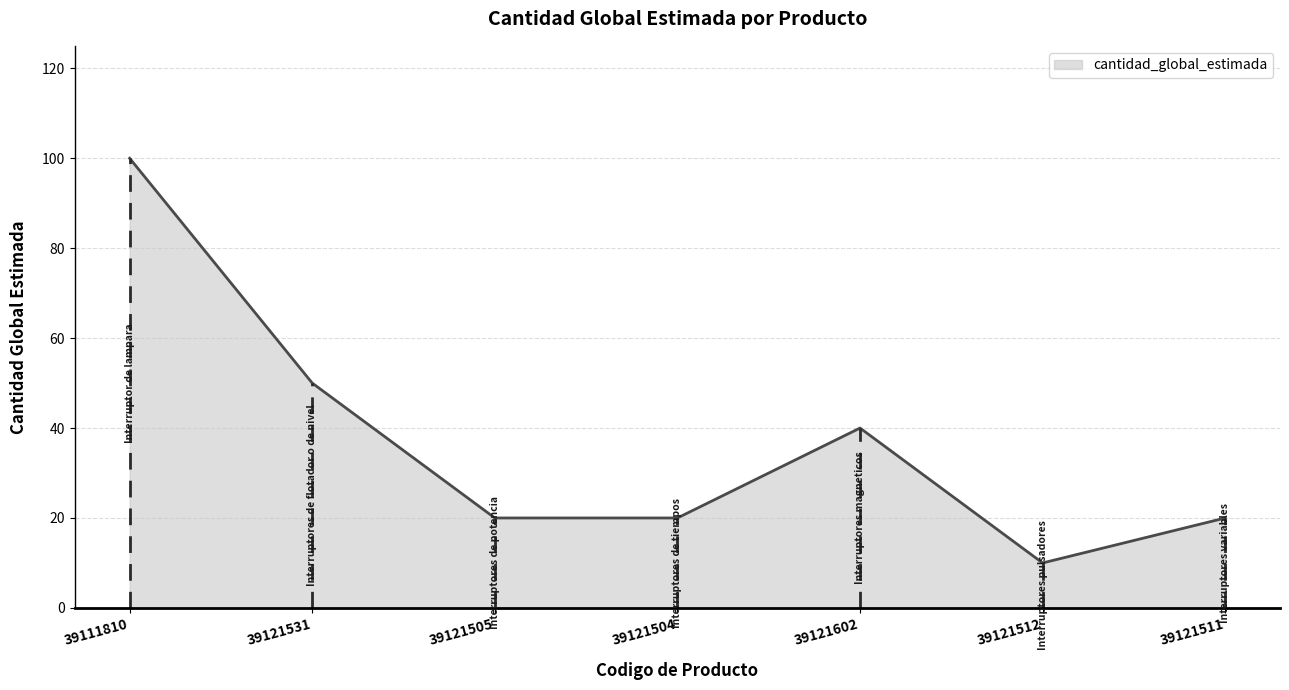

What is the difference between the second highest and minimum values?

40